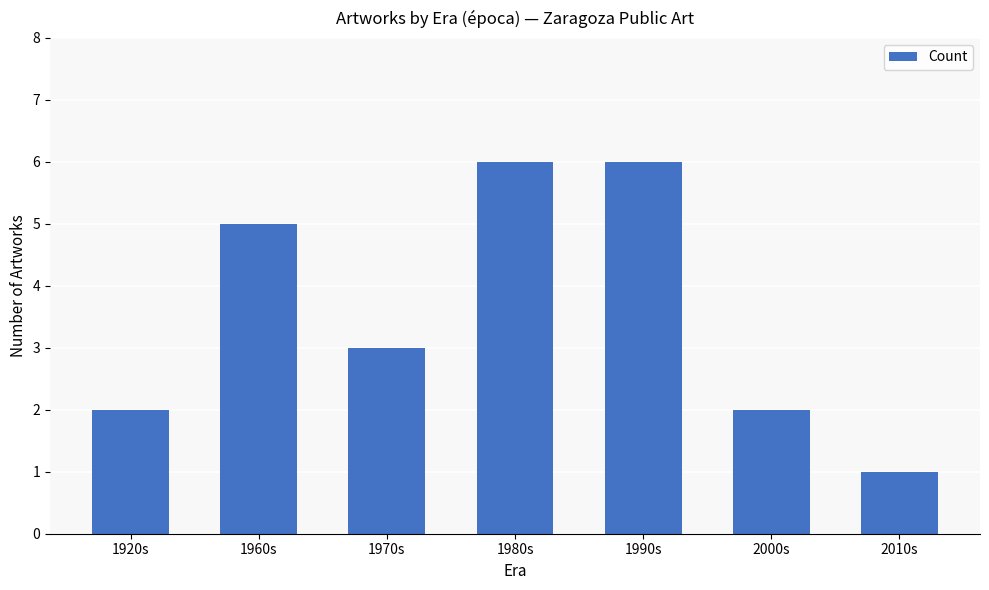

What is the minimum value shown in the chart?

1